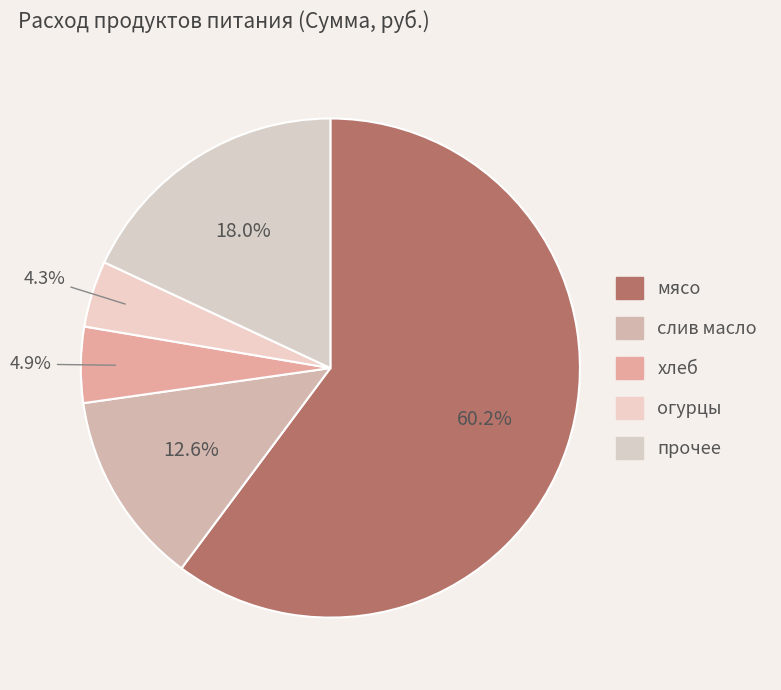

How many slices are in this pie chart?

5